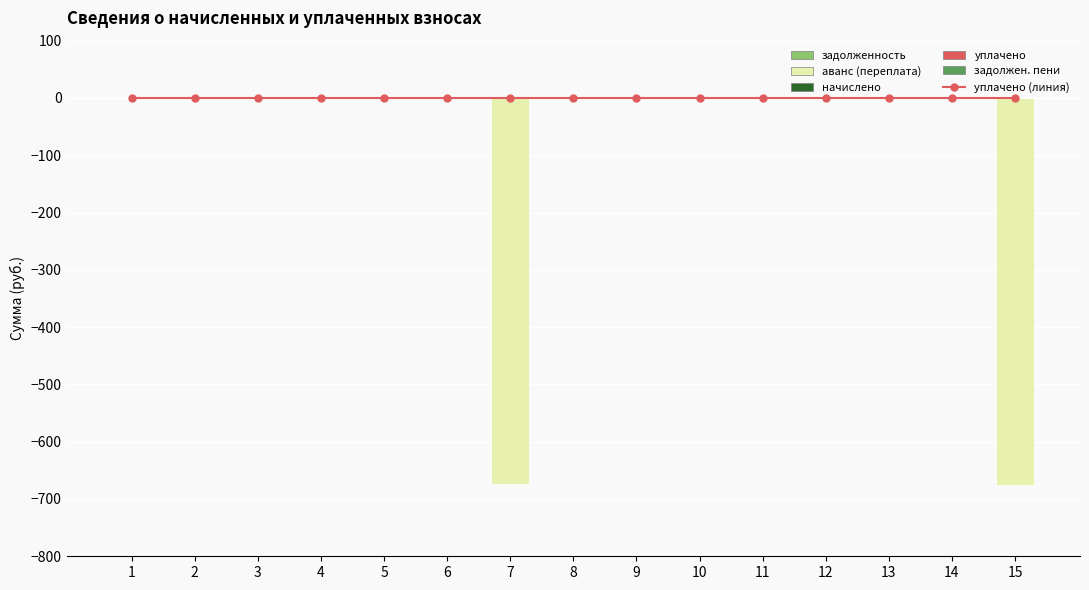

Which series changed the most between 13 and 15?

avans